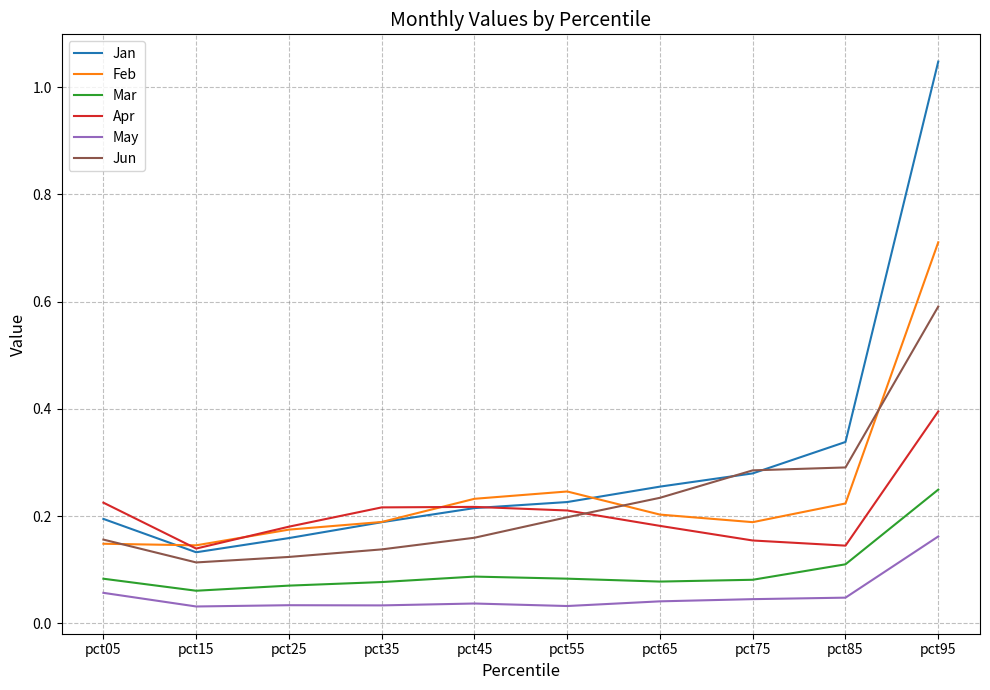

How many lines are shown in the chart?

6